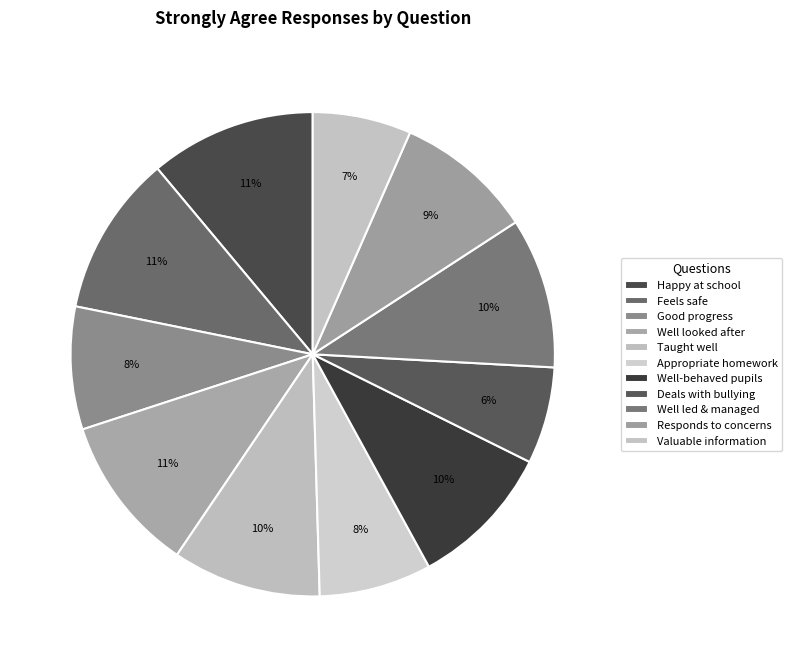

Is there a majority slice in this chart?

No